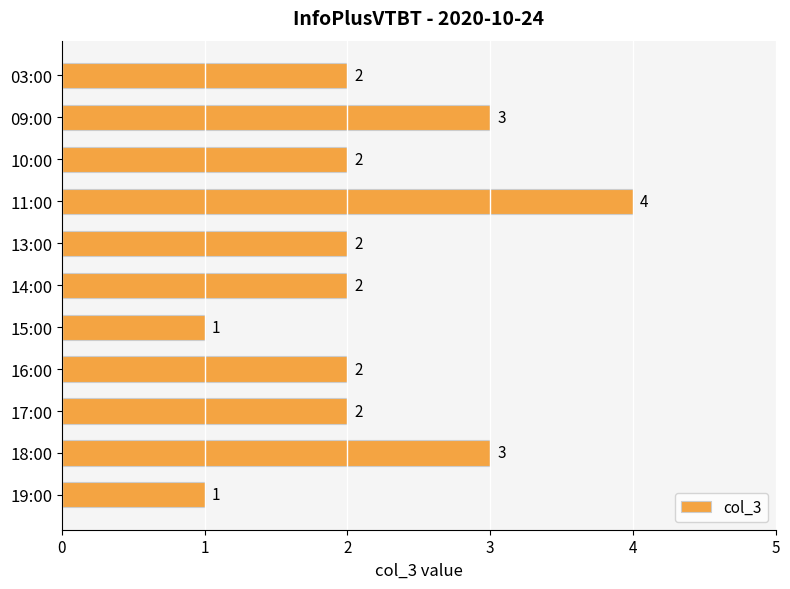

The value at 16:00 is 2. True or false?

True